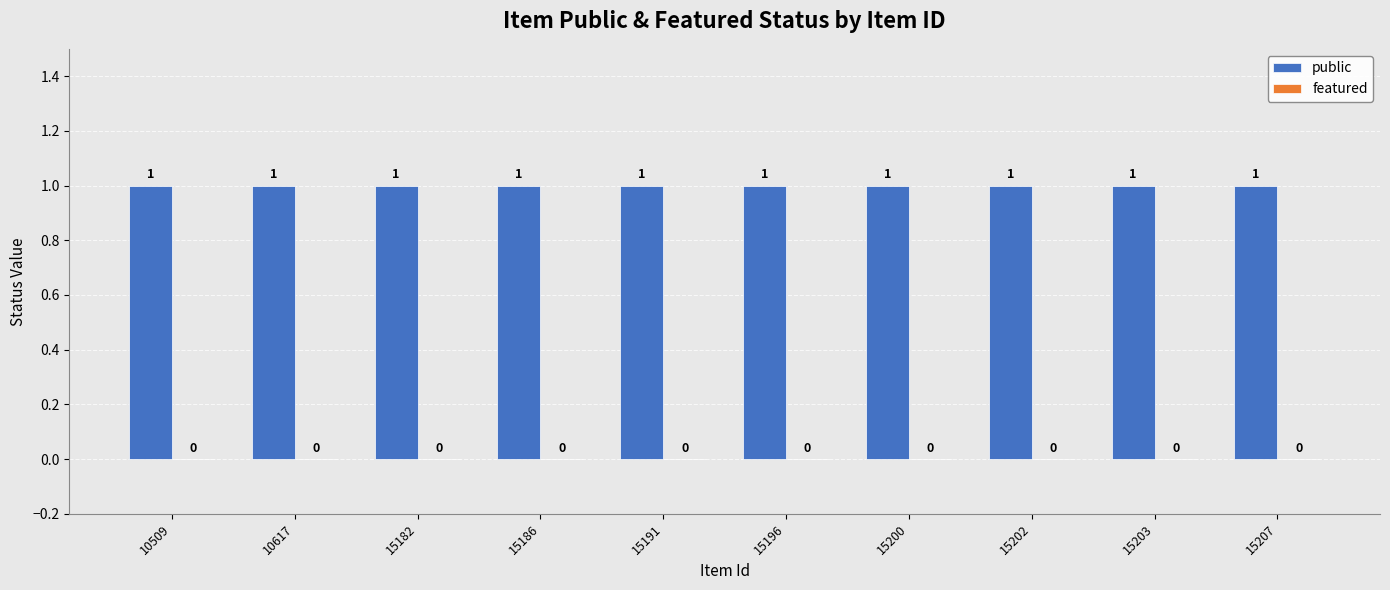

What value does the public series have at 15182?

1